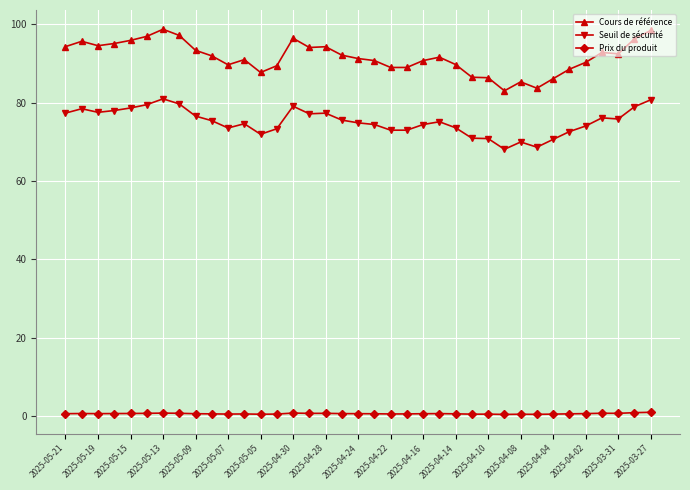

How many lines are shown in the chart?

3